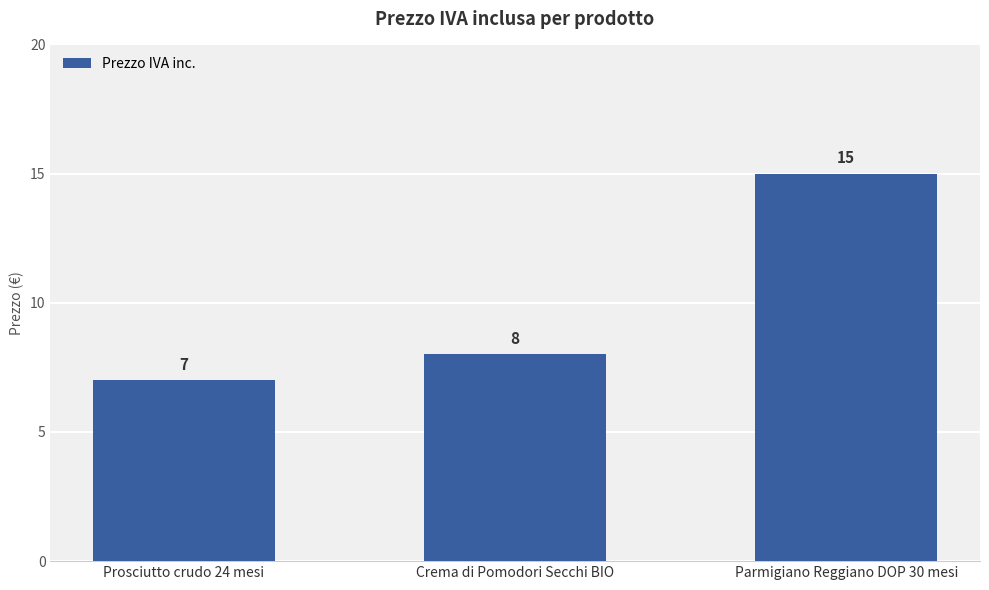

How many values are below 8?

1